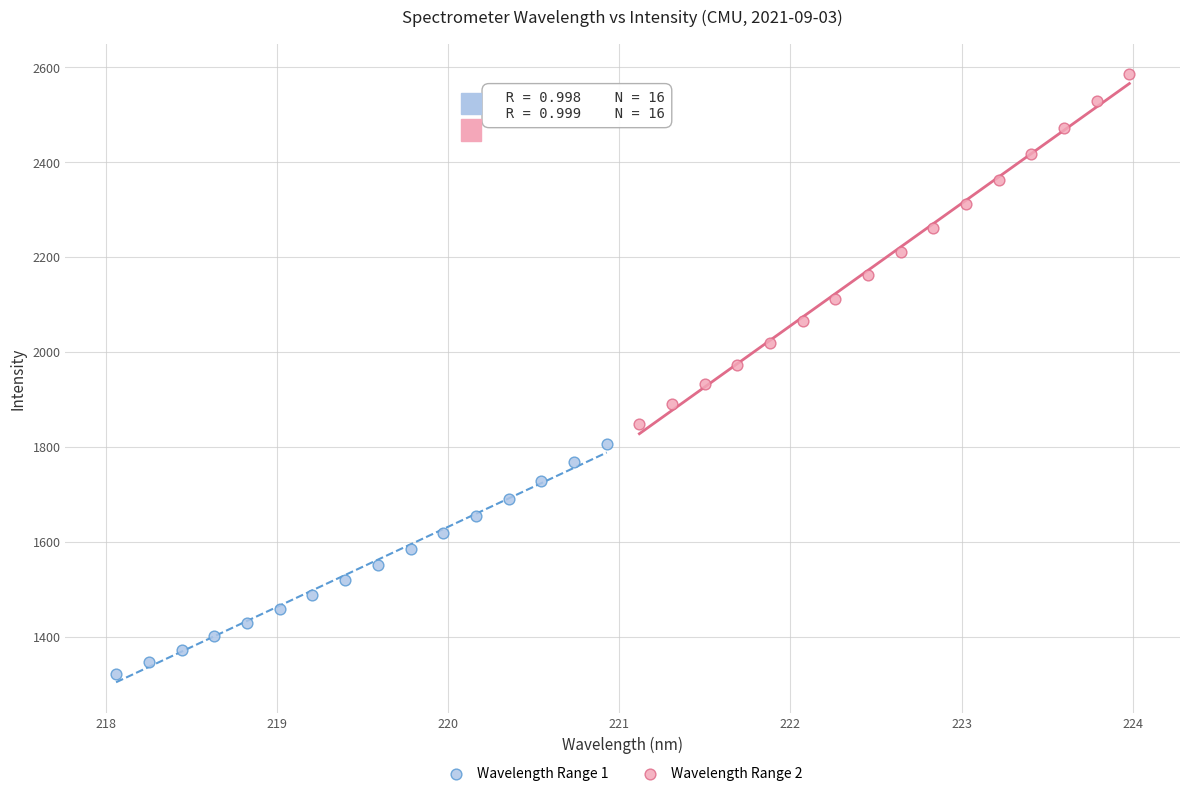

Which series has the widest spread of Y values?

Wavelength Range 2